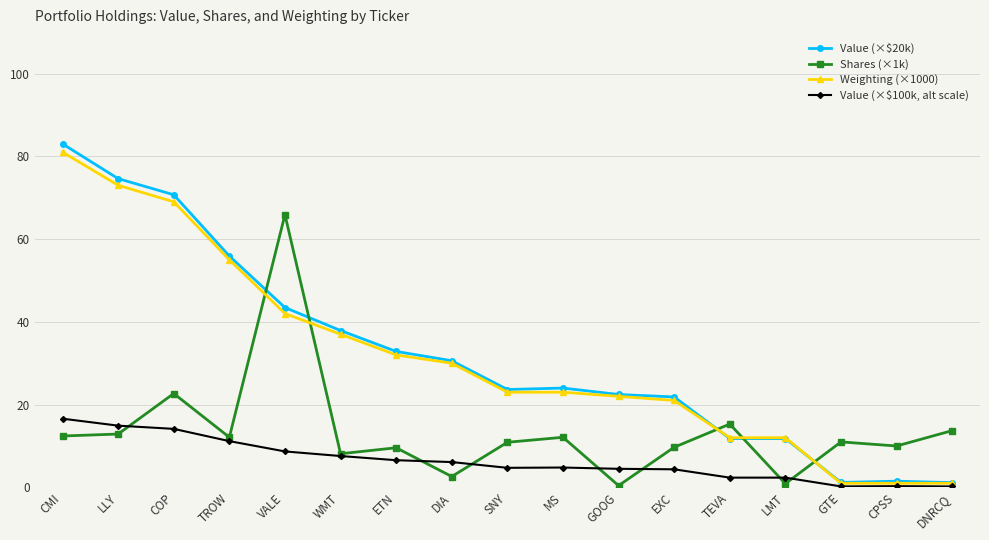

Does the chart display data point markers on the line(s)?

Yes